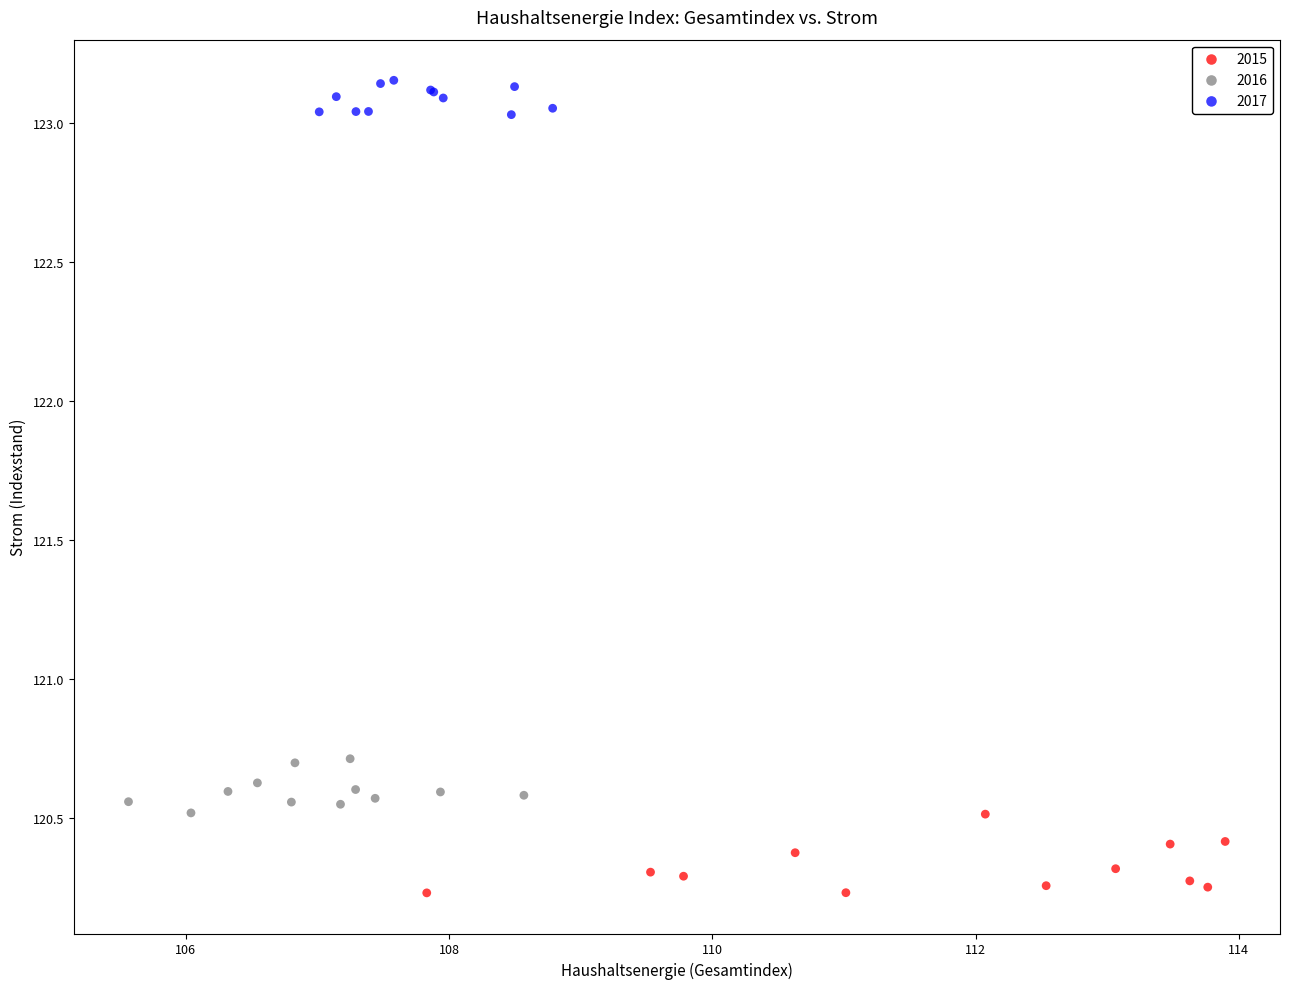

Which series reaches the maximum Y coordinate?

2017